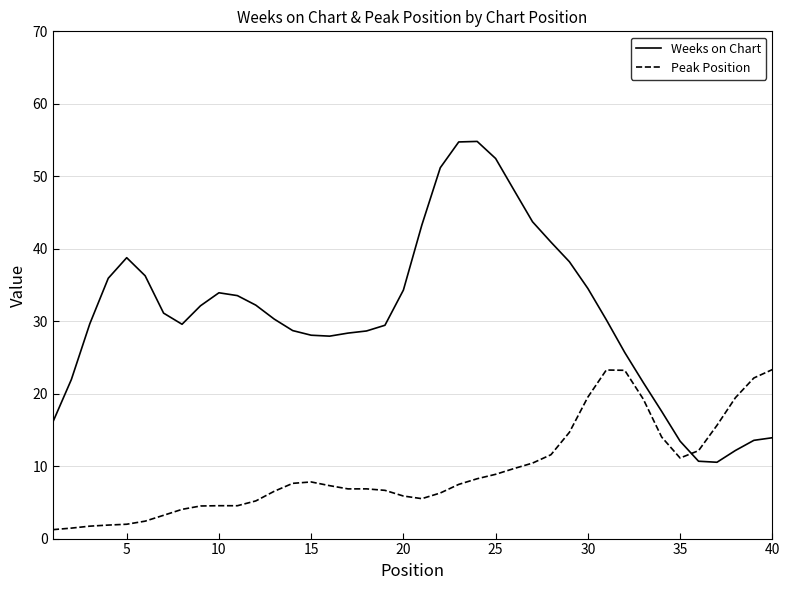

Rank the series by their maximum value, from highest to lowest.

Weeks on Chart, Peak Position